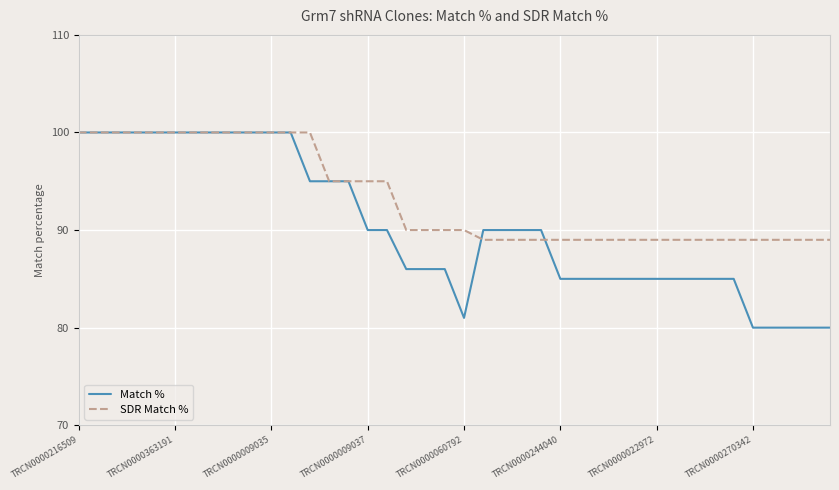

Which series has the largest range (max minus min)?

Match %